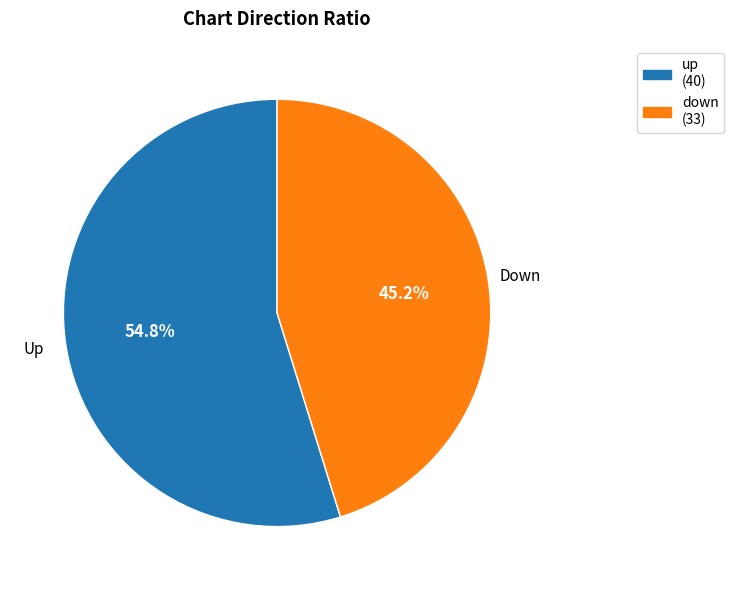

How much of the chart is everything except down?

54.8%